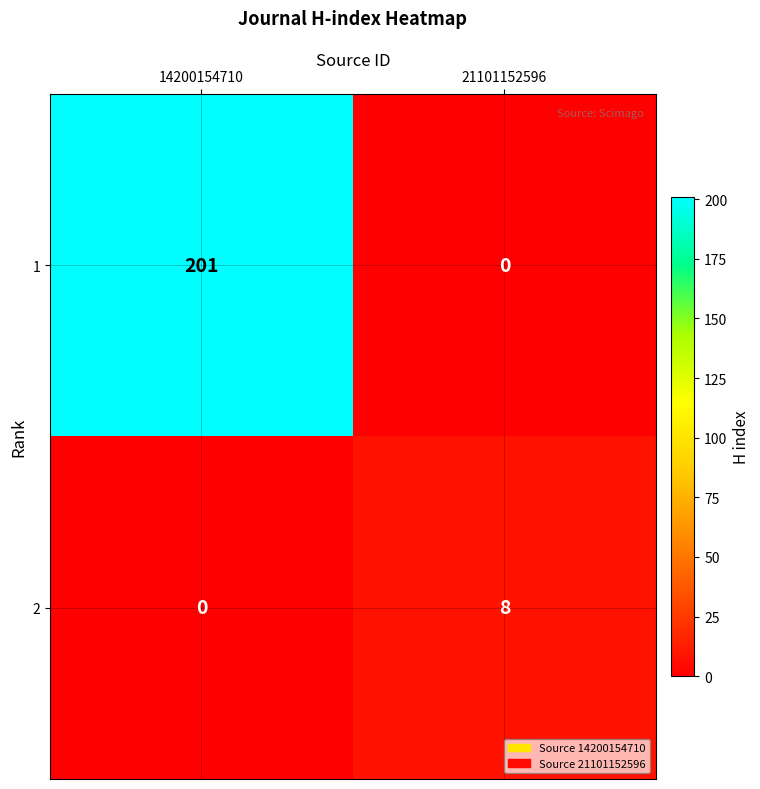

At which label is 1 closest to 100?

21101152596